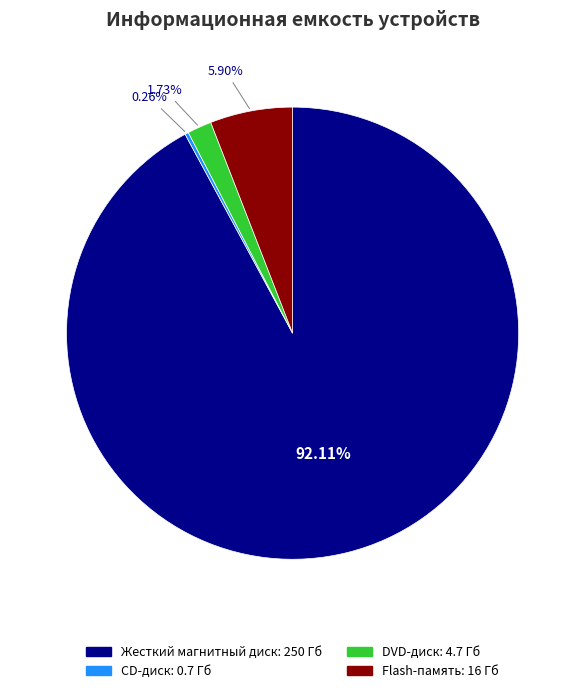

Combined, what portion of the pie is Жесткий магнитный диск and DVD-диск?

93.8%